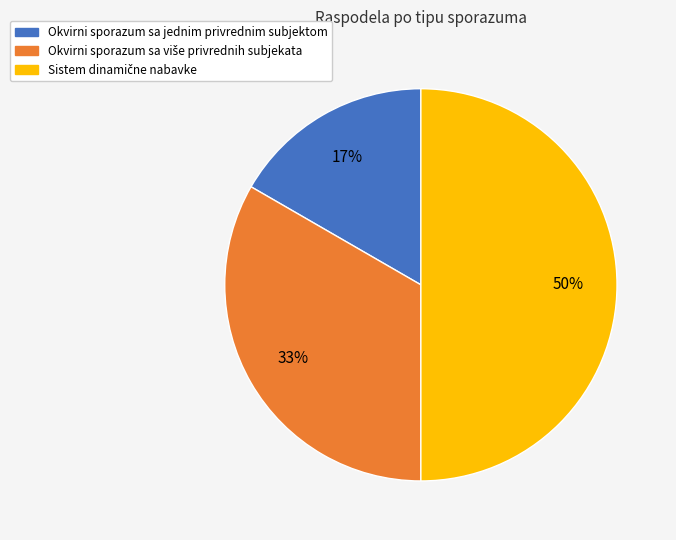

To the nearest percent, what percentage of the pie is Okvirni sporazum sa jednim privrednim subjektom?

17%